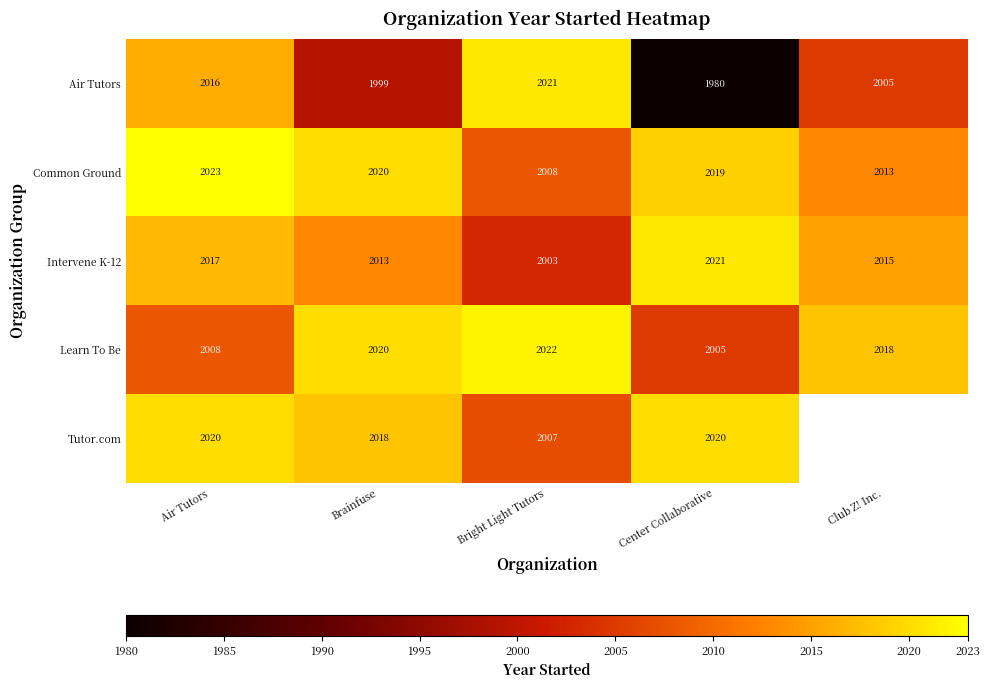

What is the difference between the maximum and minimum values in the Intervene K-12 series?

18